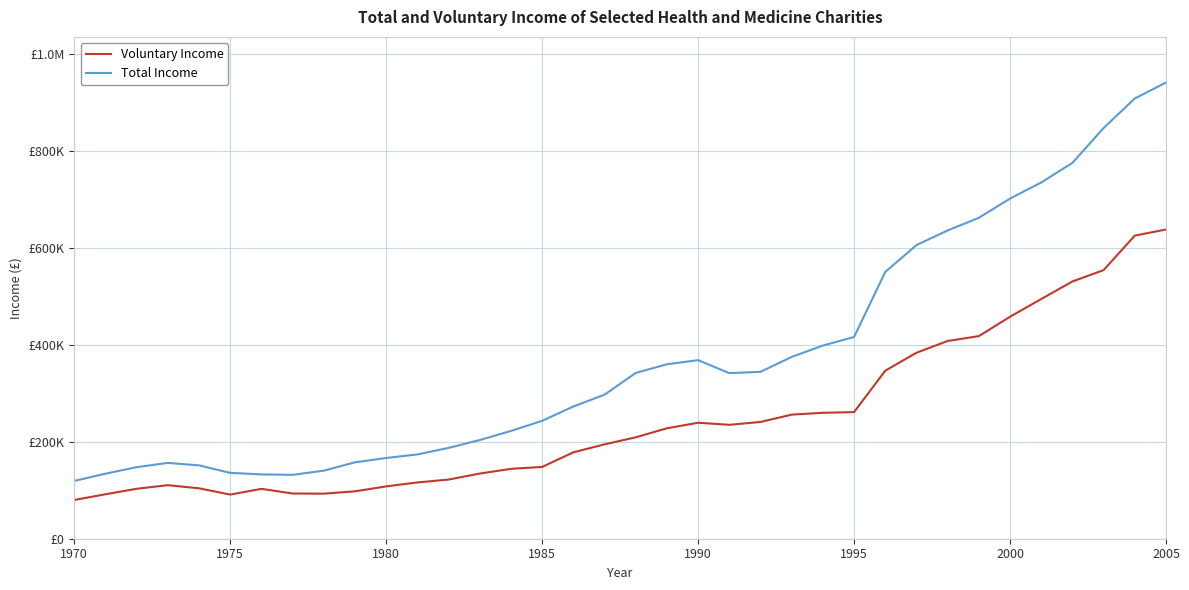

What are all the series names shown in the legend?

Voluntary Income, Total Income